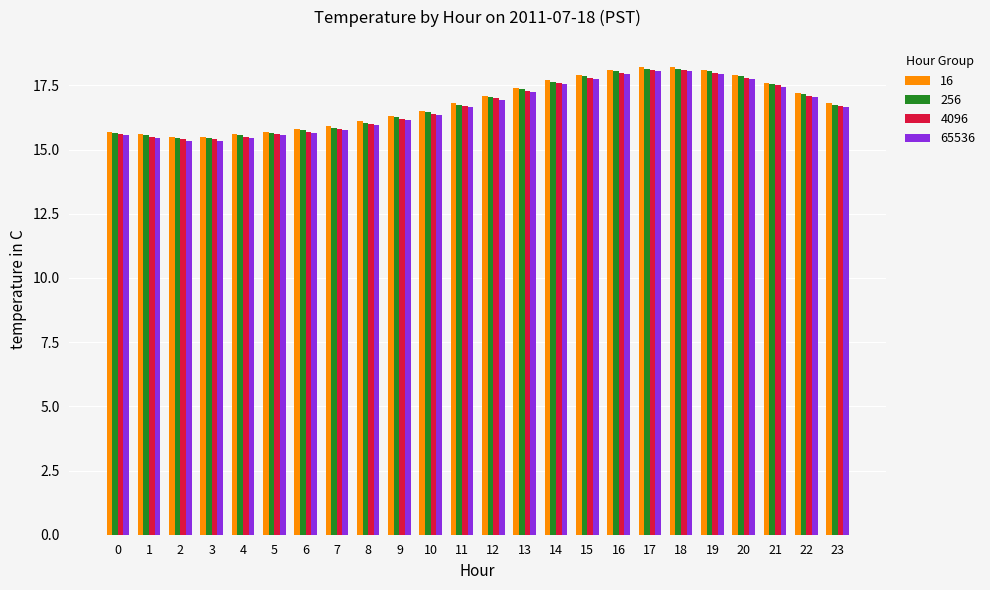

What is the highest value of the 16 series?

18.2